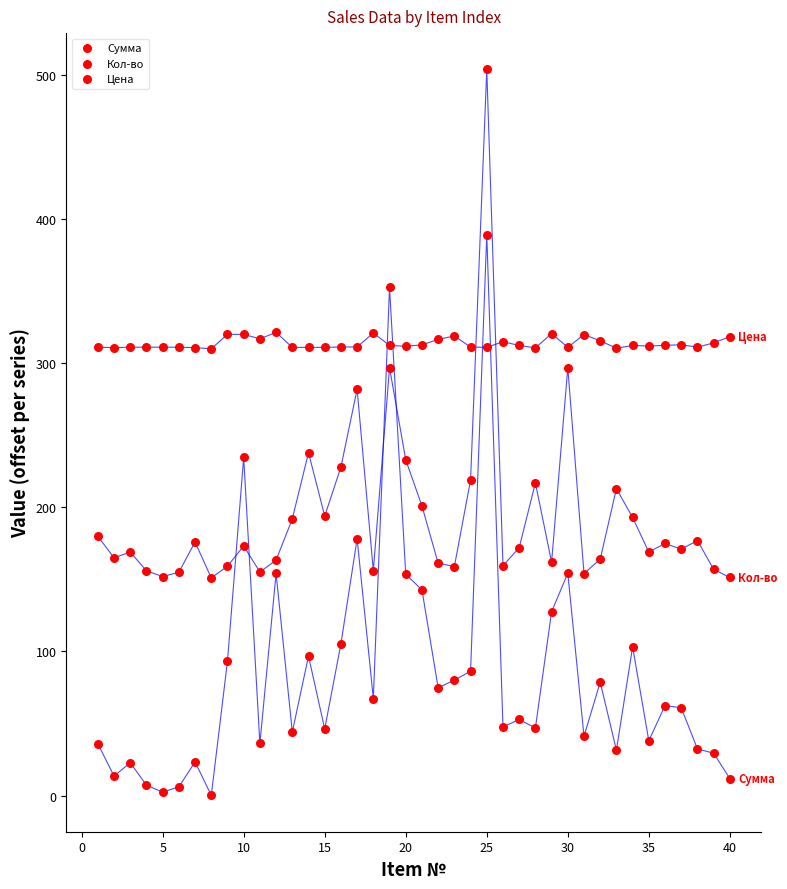

Which series reaches the maximum Y coordinate?

Кол-во